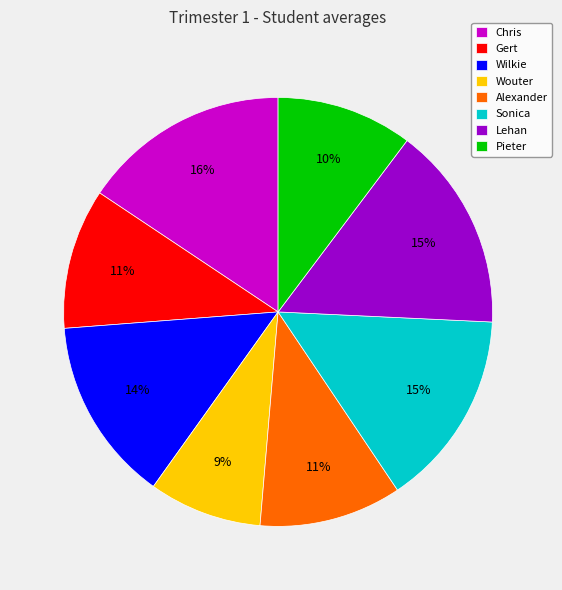

Does any single category account for the majority?

No